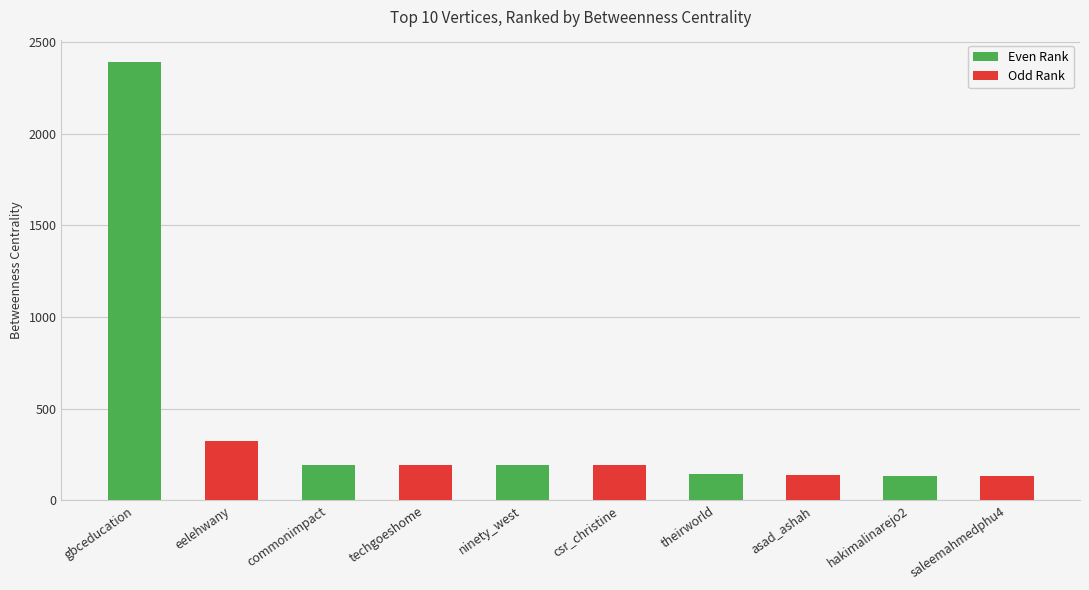

Which has a higher value, eelehwany or asad_ashah?

eelehwany